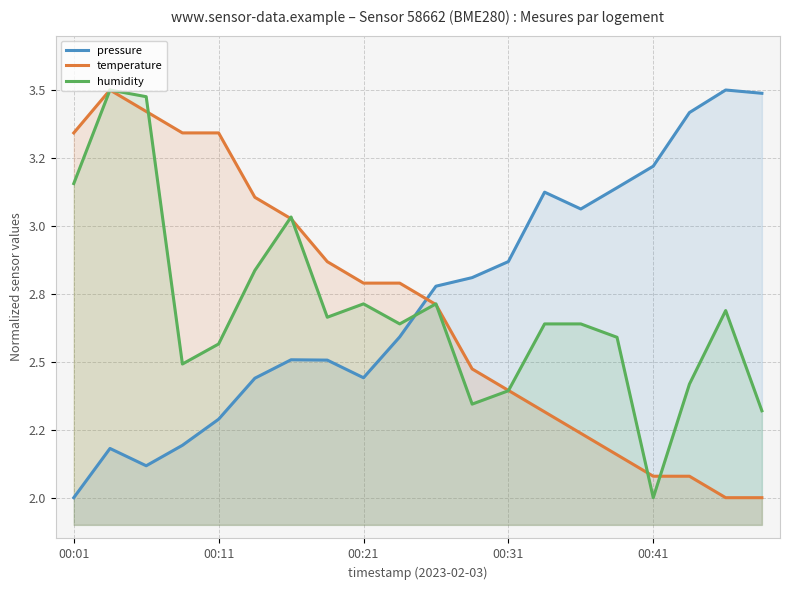

What are all the series names shown in the legend?

pressure, temperature, humidity